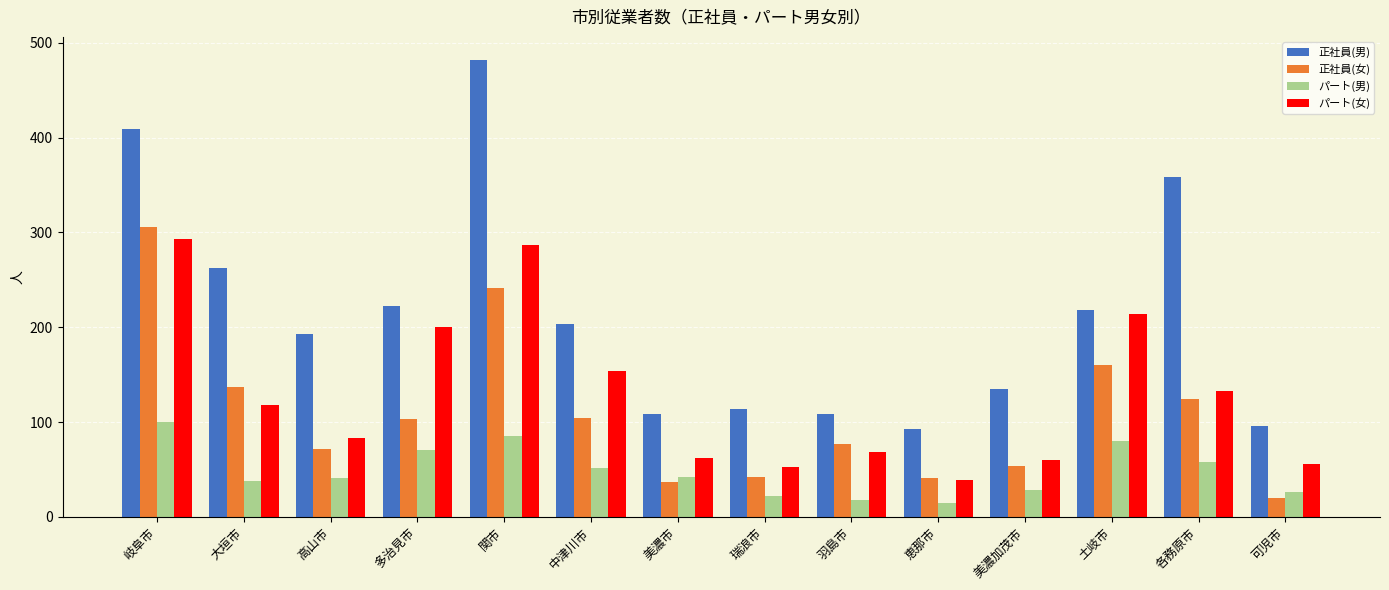

At 美濃市, list the series in order from largest to smallest.

正社員(男), パート(女), パート(男), 正社員(女)